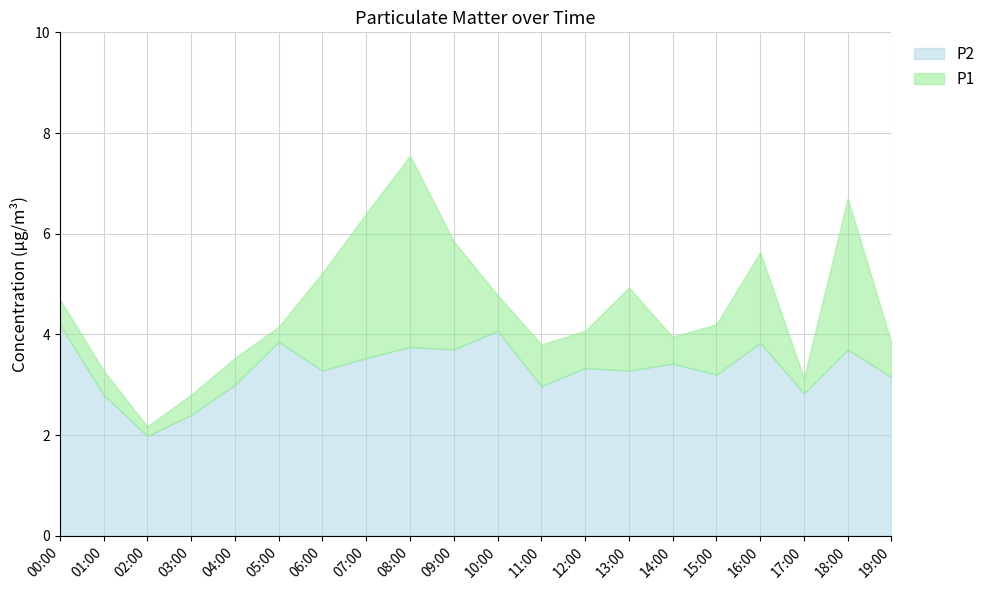

How many interior local valleys does the P1 series have?

4